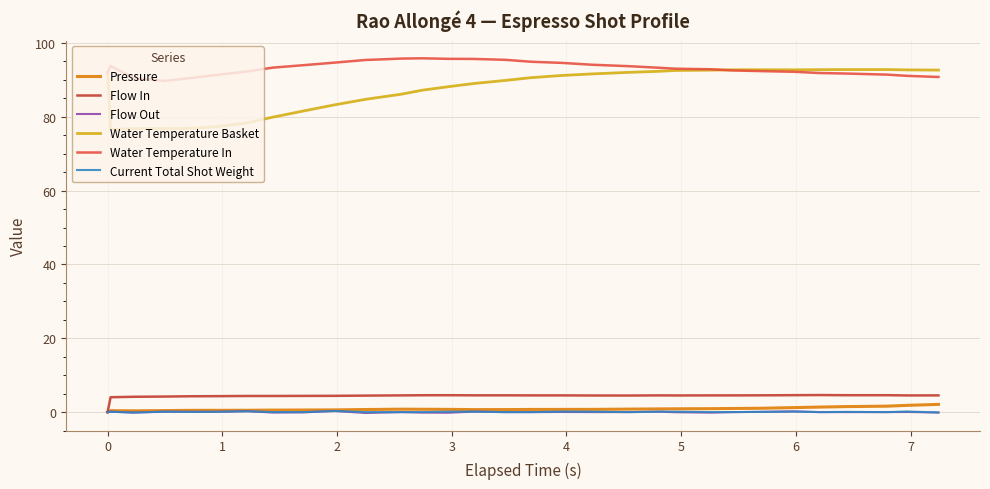

What is the lowest value of the Water Temperature Basket series?

76.5